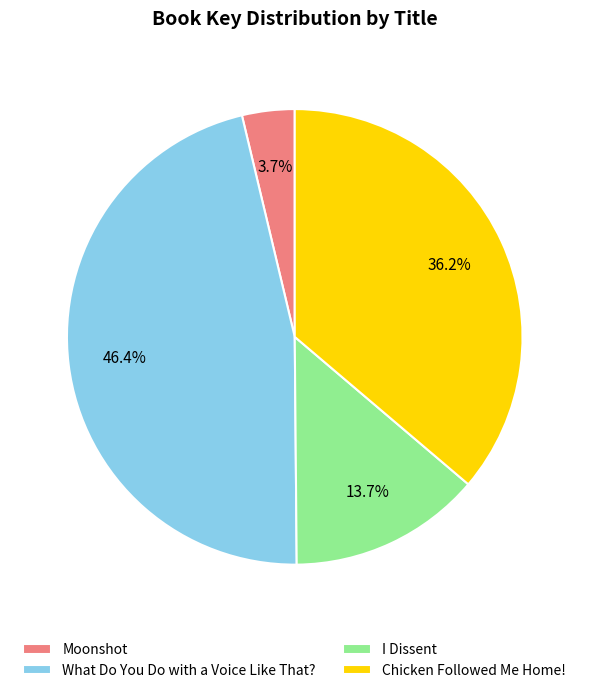

Which slice is the smallest?

Moonshot